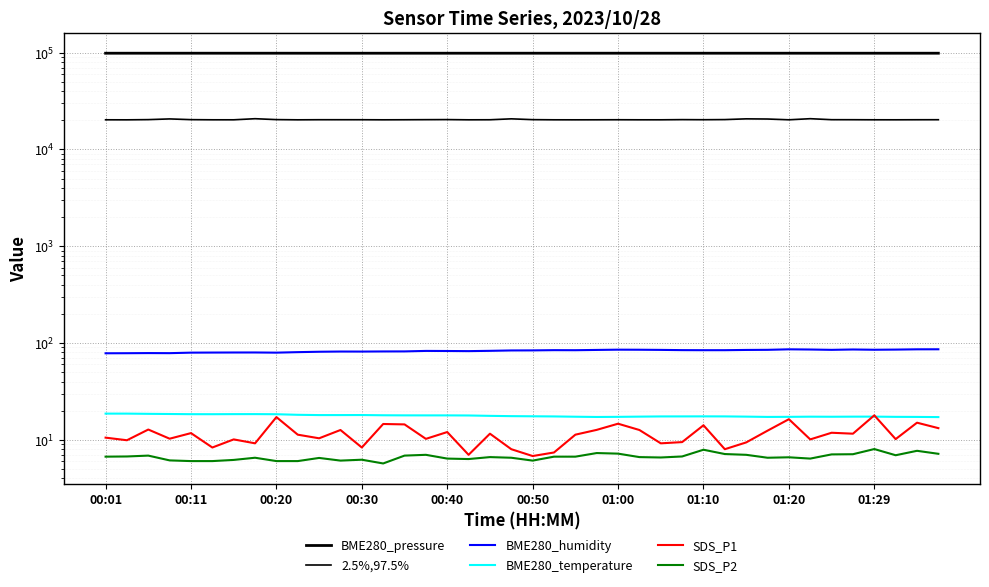

List the series in order of their peak value, lowest first.

SDS_P2, SDS_P1, BME280_temperature, BME280_humidity, 2.5%,97.5%, BME280_pressure